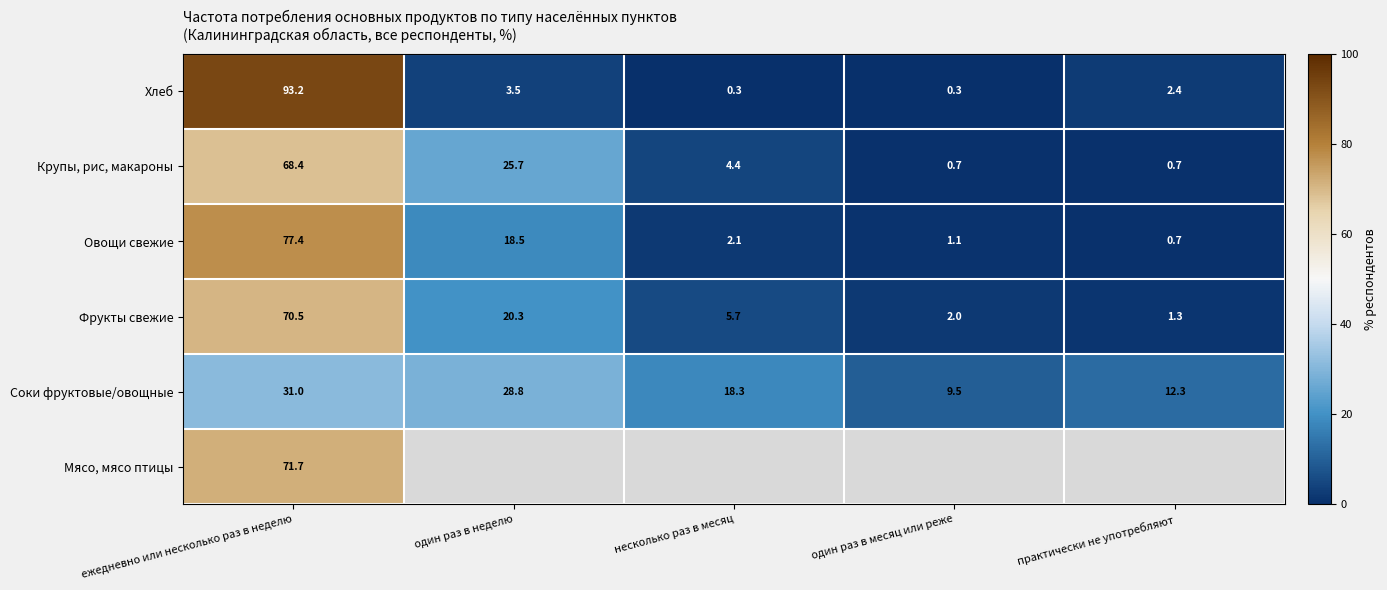

Which category has the lowest value in the Соки фруктовые/овощные series?

один раз в месяц или реже